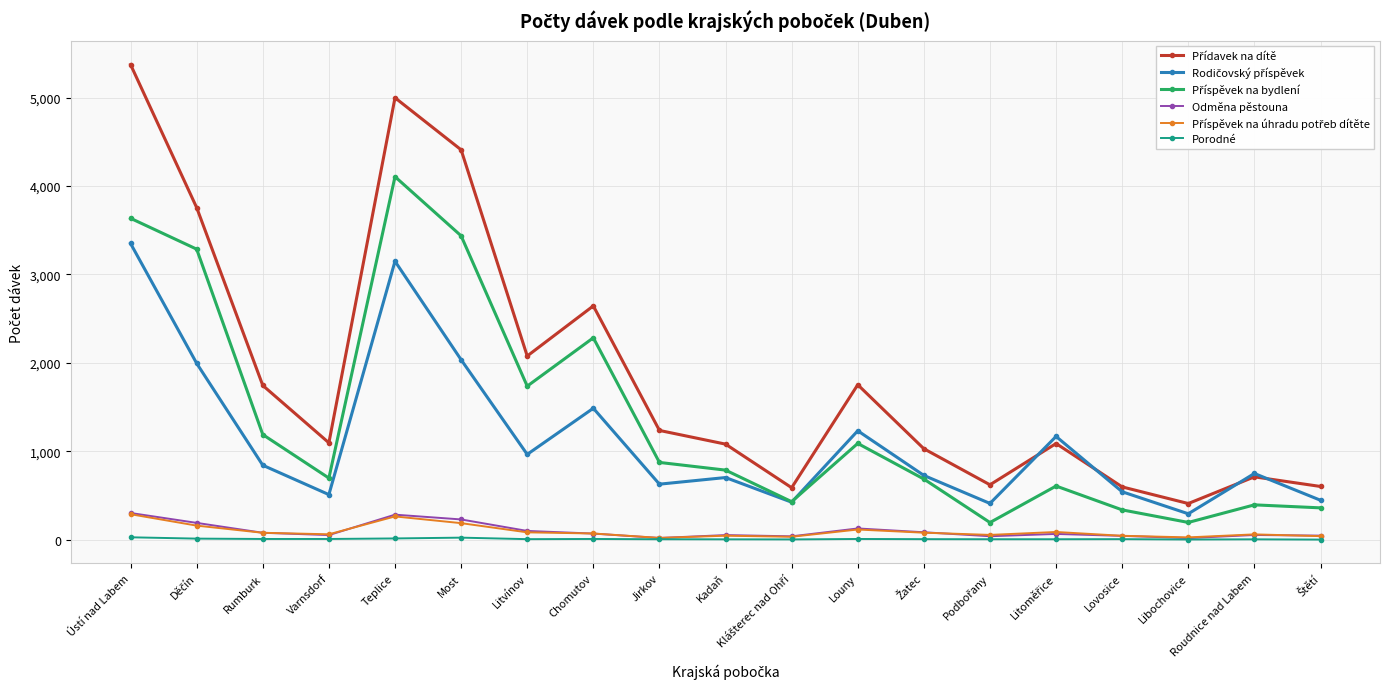

What position from the right is Teplice?

15